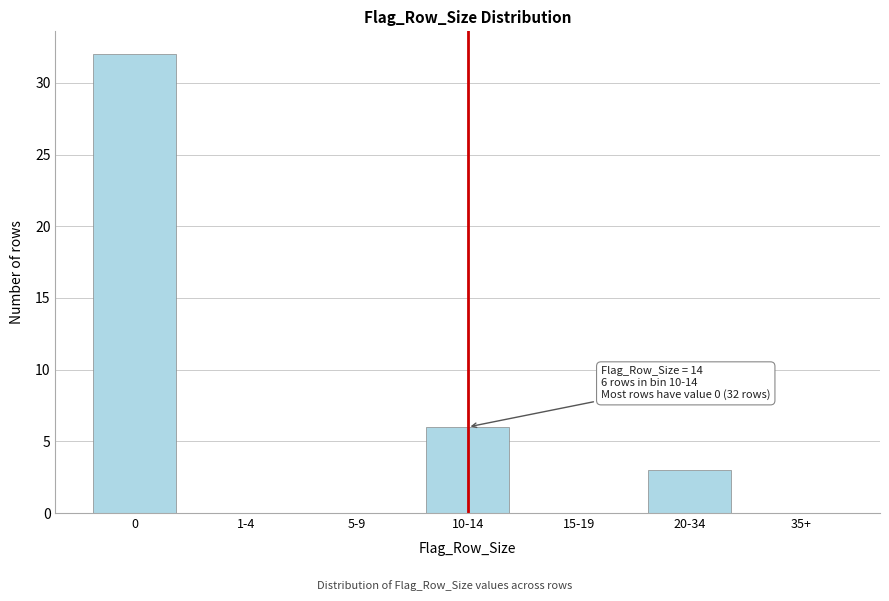

Reading right to left, transcribe all the data shown in this chart.

35+=0	20-34=3	15-19=0	10-14=6	5-9=0	1-4=0	0=32